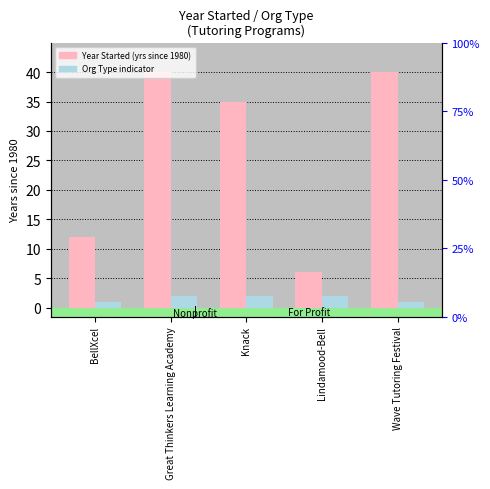

How many series are shown in this chart?

2